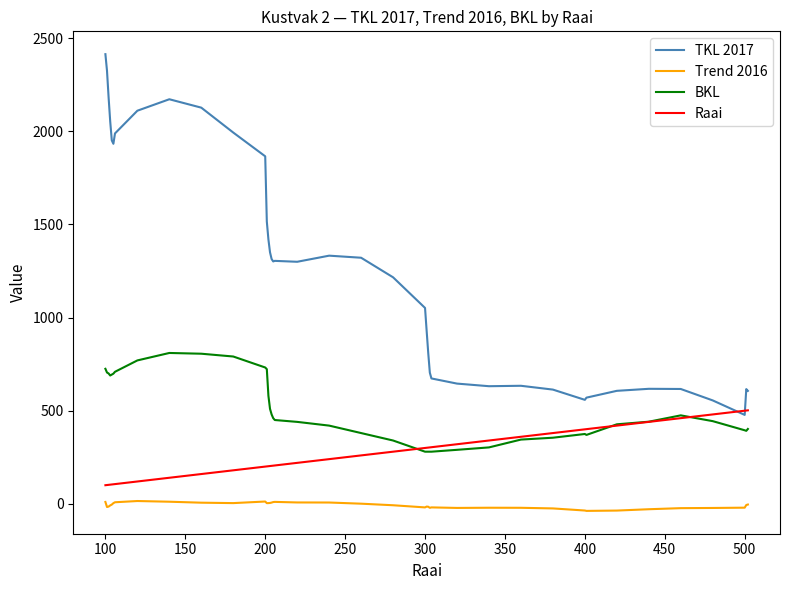

True or false: Trend 2016 and Raai intersect in this chart.

False